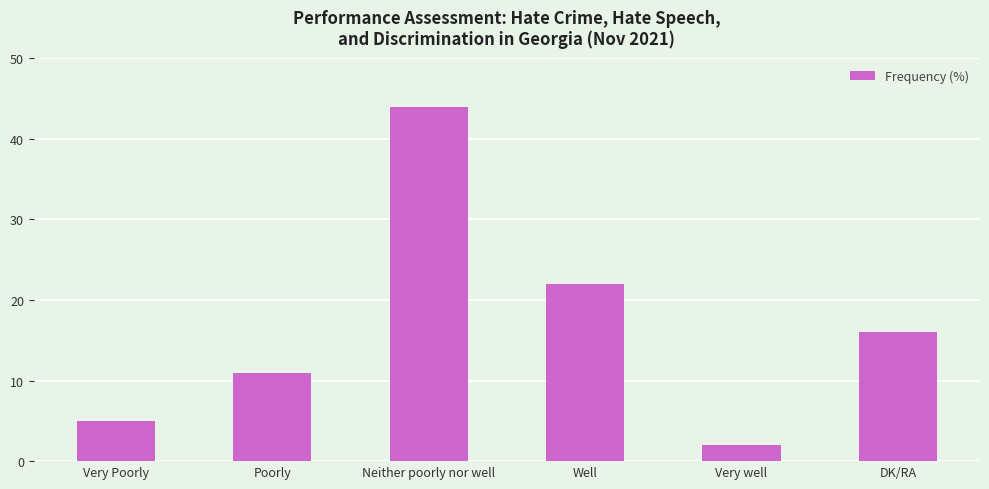

The chart shows a value of 44 at Neither poorly nor well. True or false?

True